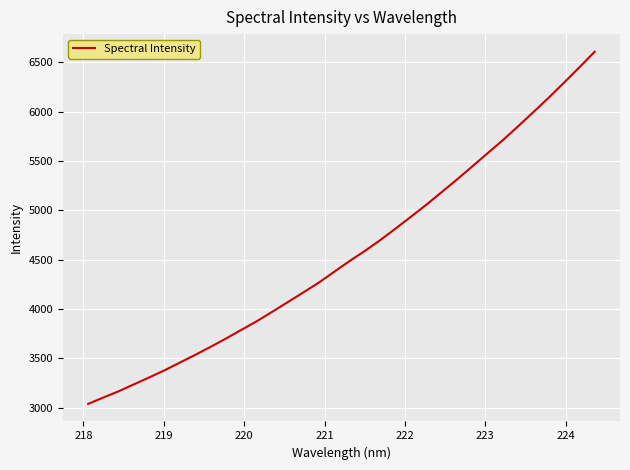

What is the smallest value displayed?

3037.5